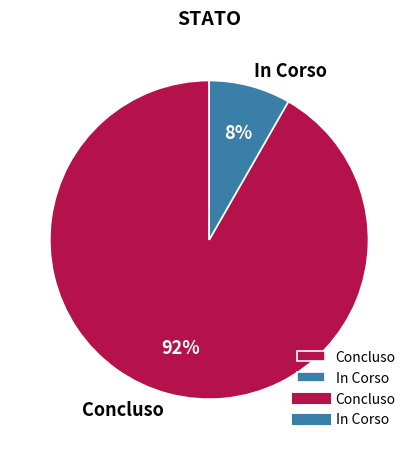

Between In Corso and Concluso, which is larger?

Concluso